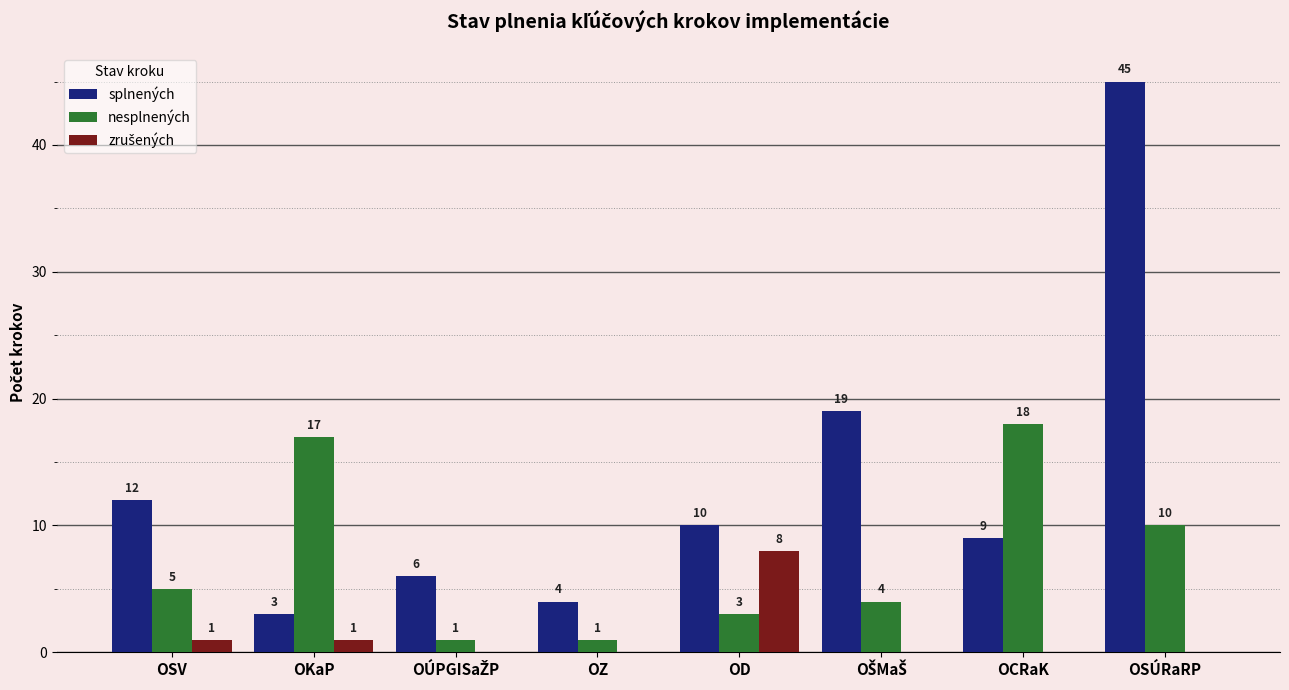

Which series has the largest total across all categories?

splnených